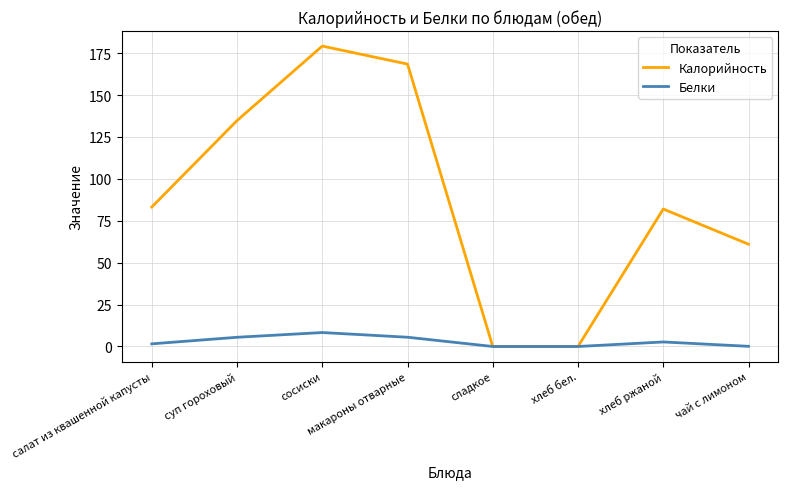

At which label does Белки reach its peak?

сосиски